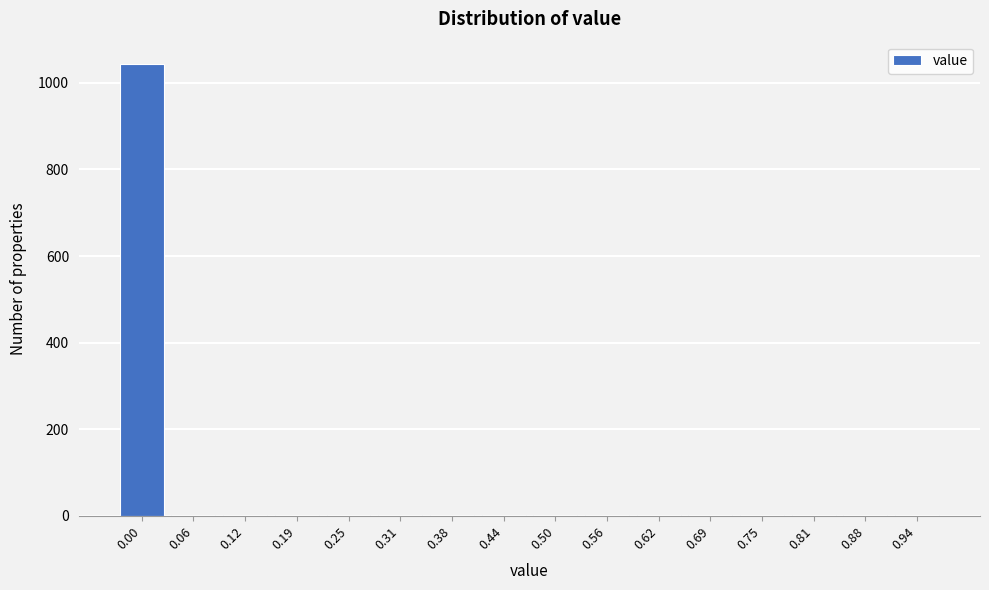

What is the sum of all values?

1062